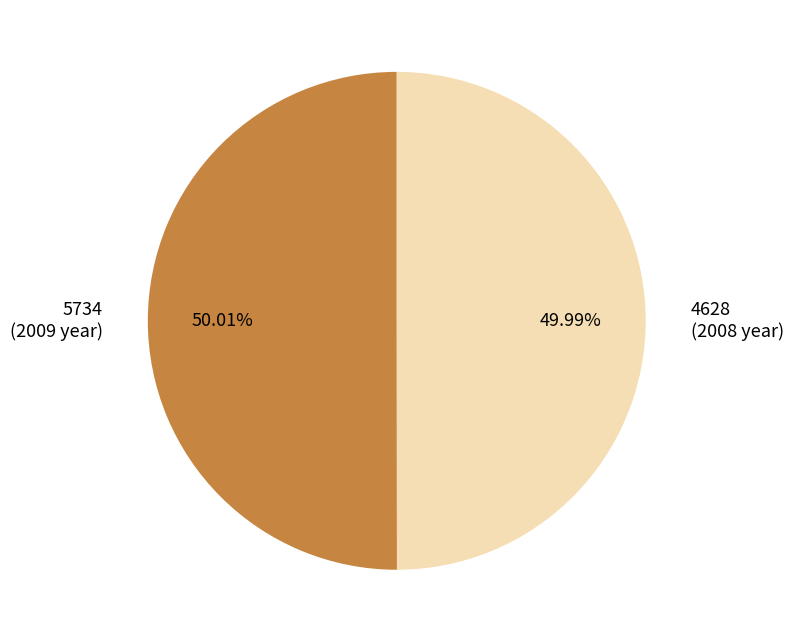

Does any single category account for the majority?

Yes